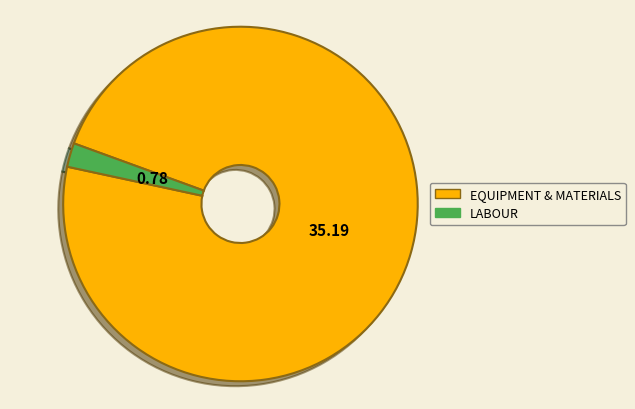

Count the number of slices in the pie.

2